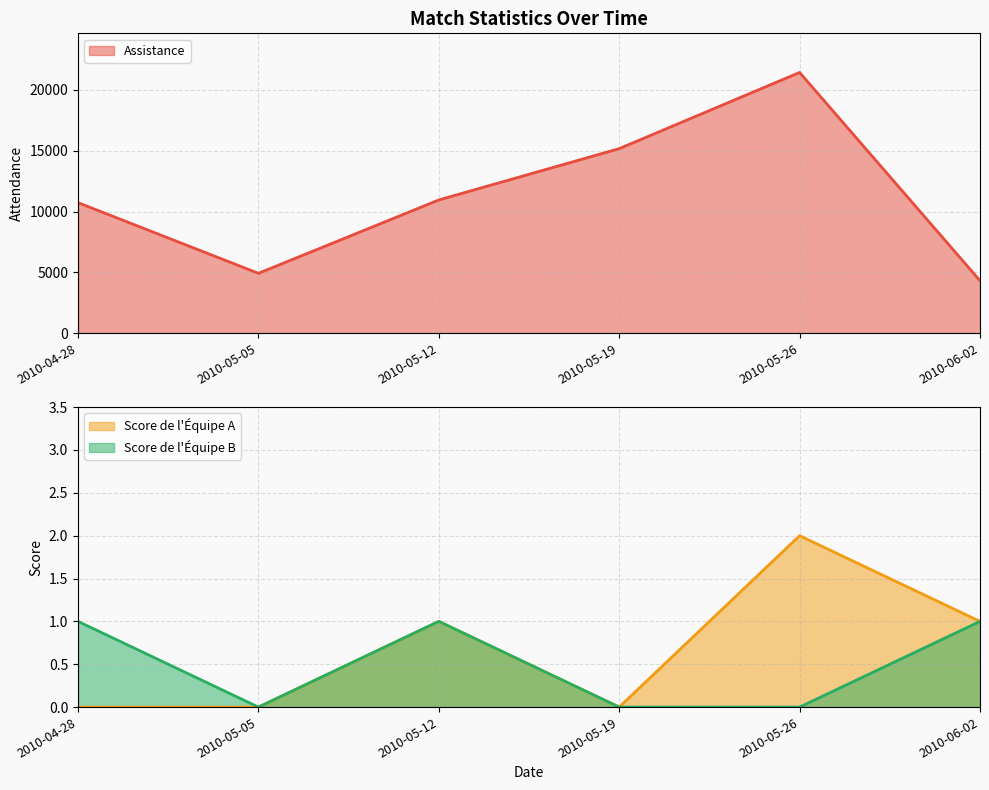

Which series has the widest spread of values?

Assistance